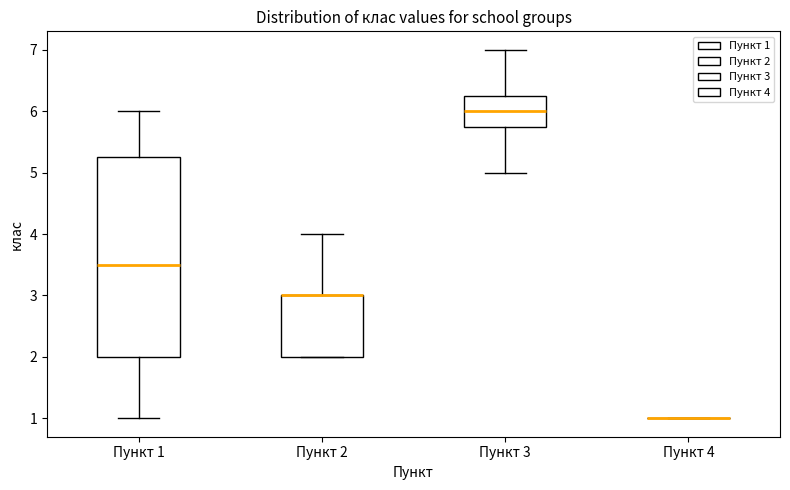

Reading left to right, read every box against the y-axis: the position of its median line, the range the box covers, and the ends of its whiskers. The values are not printed on the chart, so give them approximately, as read against the axis.

Пункт 1: median 3.5, box 2.0 to 5.3, whiskers 1.0 to 6.0
Пункт 2: median 3.0 (drawn on the box's upper edge), box 2.0 to 3.0, whiskers 2.0 to 4.0
Пункт 3: median 6.0, box 5.8 to 6.3, whiskers 5.0 to 7.0
Пункт 4: box collapsed to a line at 1.0, whiskers 1.0 to 1.0